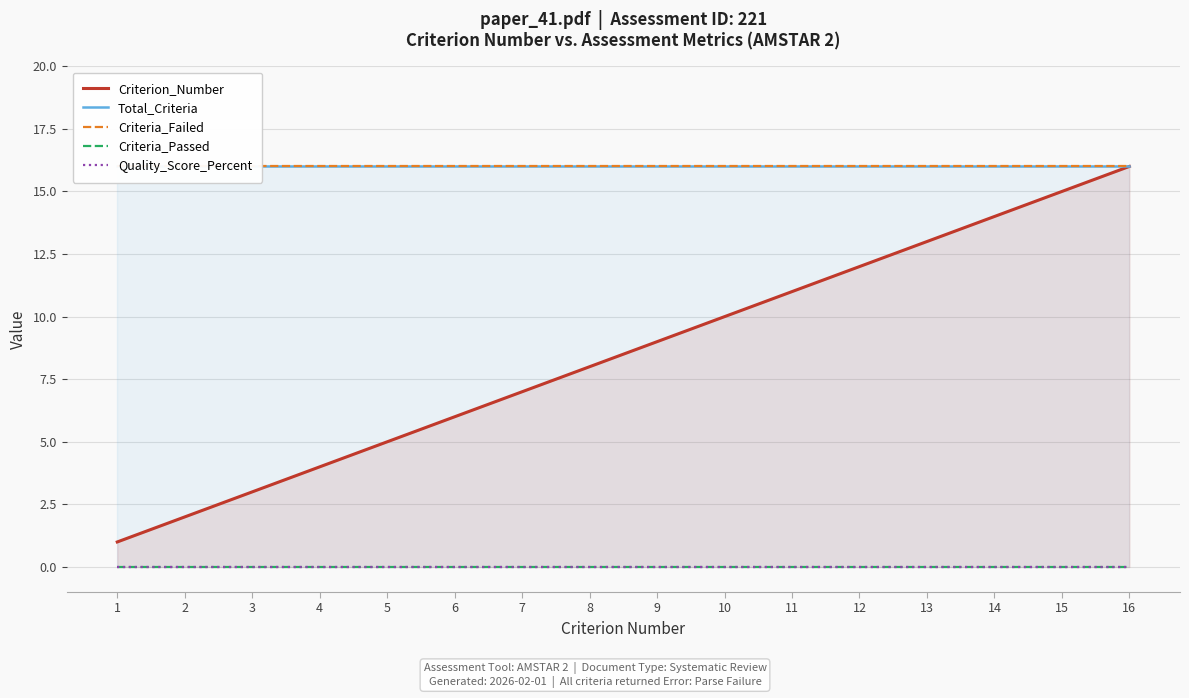

Reading left to right, transcribe all the data shown in this chart.

Criterion_Number: 1	2	3	4	5	6	7	8	9	10	11	12	13	14	15	16
Total_Criteria: 16	16	16	16	16	16	16	16	16	16	16	16	16	16	16	16
Criteria_Failed: 16	16	16	16	16	16	16	16	16	16	16	16	16	16	16	16
Criteria_Passed: 0	0	0	0	0	0	0	0	0	0	0	0	0	0	0	0
Quality_Score_Percent: 0	0	0	0	0	0	0	0	0	0	0	0	0	0	0	0